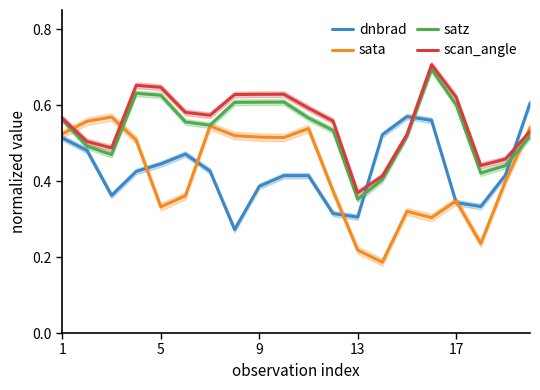

In dnbrad, how many points are higher than both neighbors (excluding endpoints)?

3